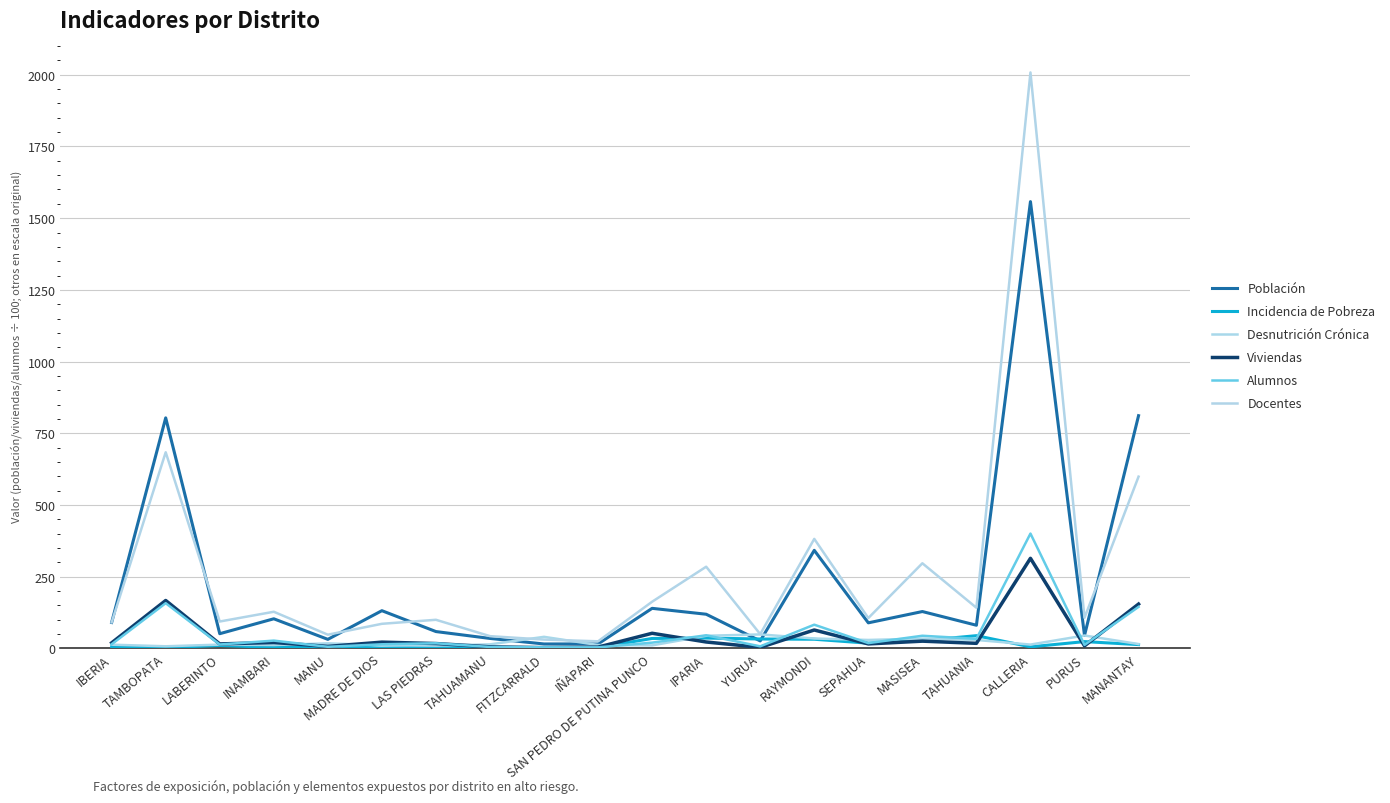

True or false: Desnutrición Crónica has a value of 3.7 at LABERINTO.

False